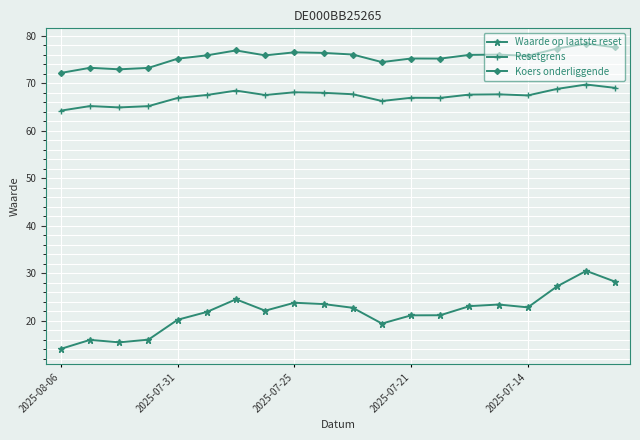

Does the chart display data point markers on the line(s)?

Yes